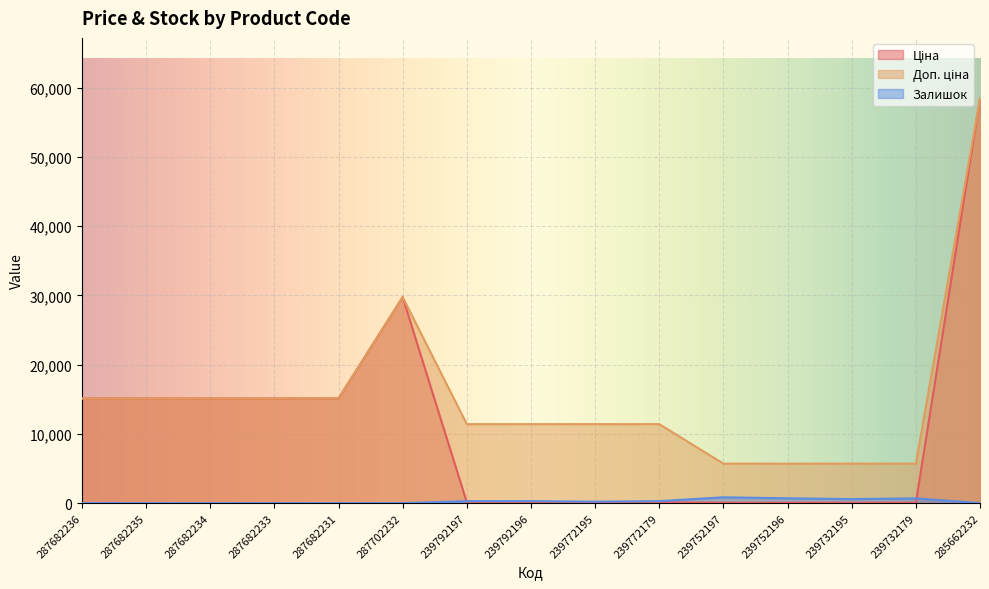

What is the difference between the maximum and second lowest values in the Доп. ціна series?

52721.5